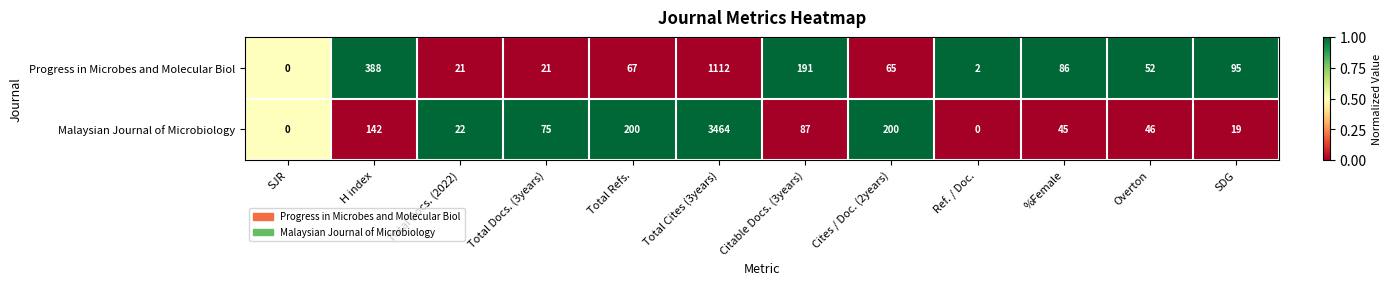

What is the difference between the maximum and second lowest values in the Progress in Microbes and Molecular Biol series?

1110